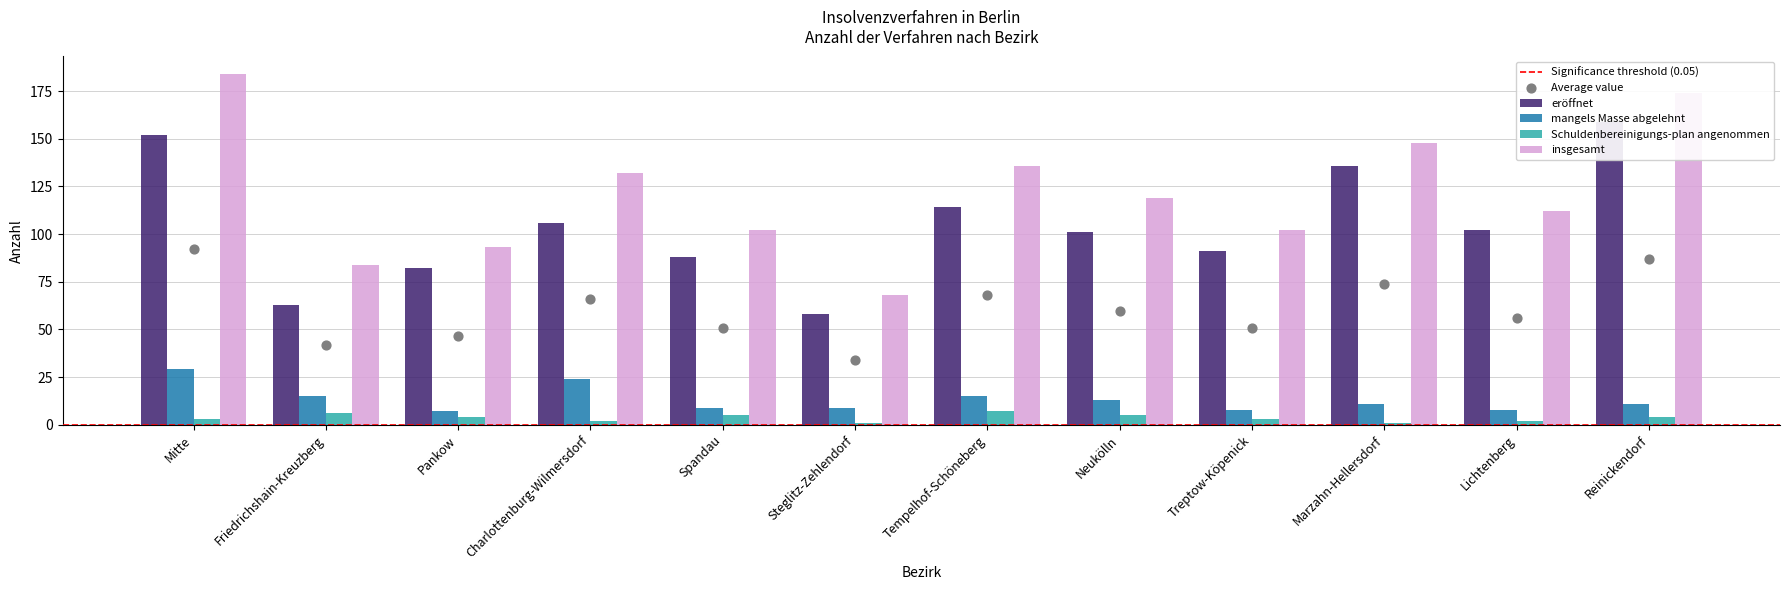

Which series contains the highest Y value?

insgesamt